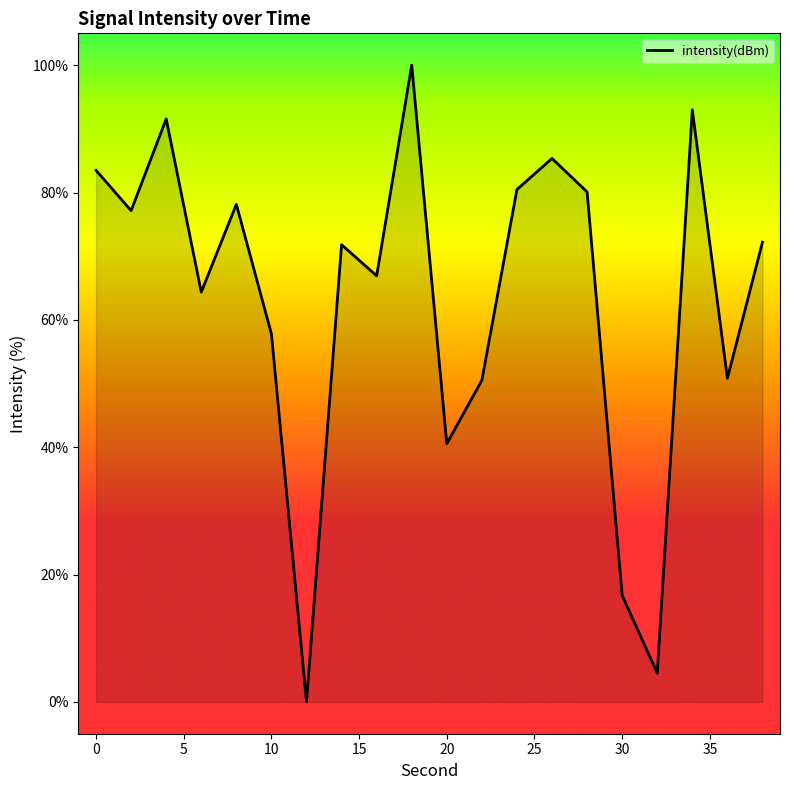

What is the average value?

63.3